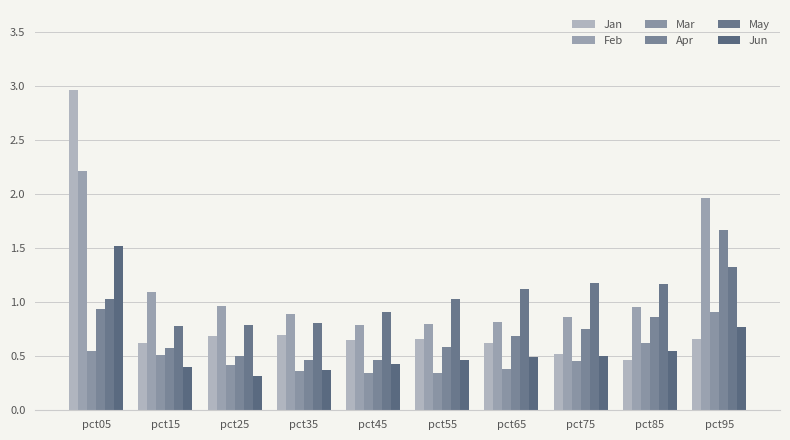

Is it true that Apr equals 0.1 at pct45?

False